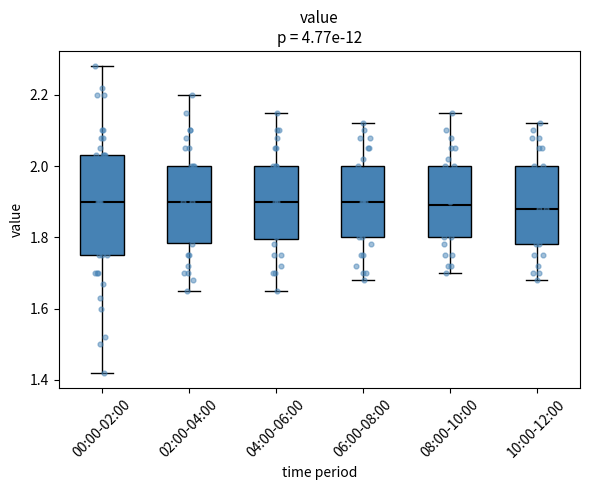

Reading left to right, read every box against the y-axis: the position of its median line, the range the box covers, and the ends of its whiskers. The values are not printed on the chart, so give them approximately, as read against the axis.

00:00-02:00: median 1.90, box 1.76 to 2.04, whiskers 1.42 to 2.28
02:00-04:00: median 1.90, box 1.78 to 2.00, whiskers 1.66 to 2.20
04:00-06:00: median 1.90, box 1.80 to 2.00, whiskers 1.66 to 2.16
06:00-08:00: median 1.90, box 1.80 to 2.00, whiskers 1.68 to 2.12
08:00-10:00: median 1.90, box 1.80 to 2.00, whiskers 1.70 to 2.16
10:00-12:00: median 1.88, box 1.78 to 2.00, whiskers 1.68 to 2.12